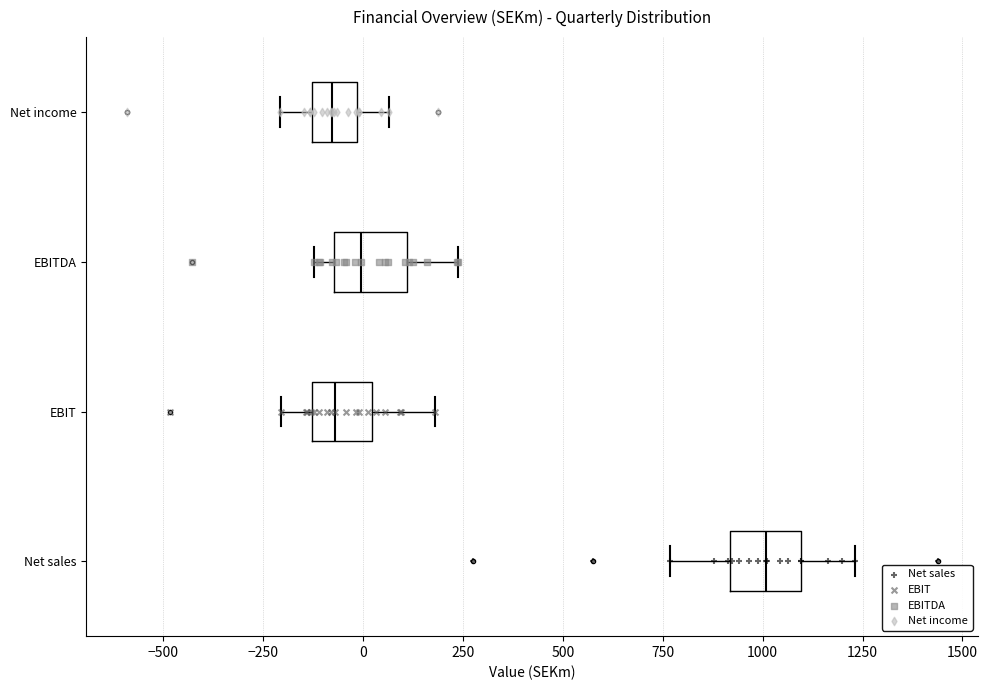

Reading bottom to top, read every box against the x-axis: the position of its median line, the range the box covers, and the ends of its whiskers. The values are not printed on the chart, so give them approximately, as read against the axis.

Net sales: median 1000, box 900 to 1100, whiskers 750 to 1250
EBIT: median -50, box -150 to 0, whiskers -200 to 200
EBITDA: median 0, box -50 to 100, whiskers -100 to 250
Net income: median -100, box -150 to 0, whiskers -200 to 50